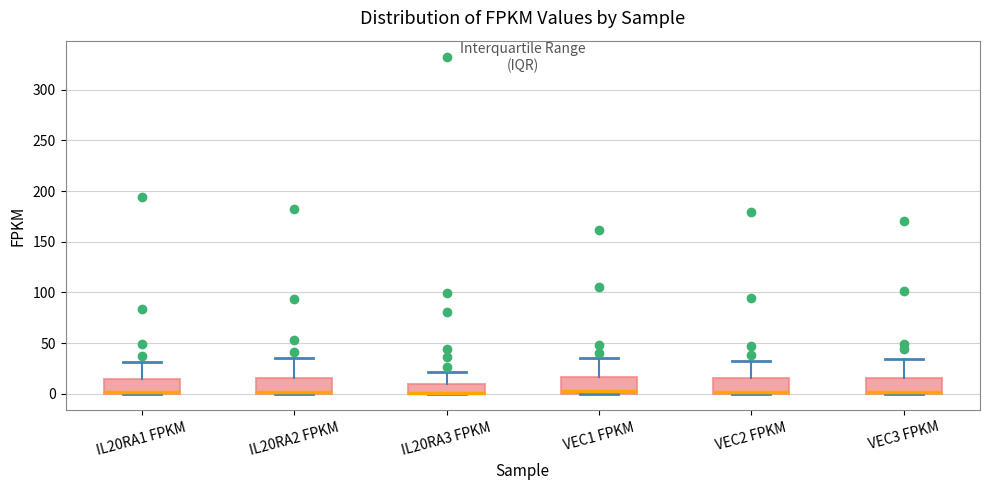

Reading left to right, transcribe this box plot: for each box, give where its median line is, the range the box spans, and where its two whiskers end, as read against the y-axis. The values are not printed on the chart, so give them approximately, as read against the axis.

IL20RA1 FPKM: median 0 (just above the box's lower edge), box 0 to 15, whiskers 0 to 30
IL20RA2 FPKM: median 0 (just above the box's lower edge), box 0 to 15, whiskers 0 to 35
IL20RA3 FPKM: median 0 (drawn on the box's lower edge), box 0 to 10, whiskers 0 to 20
VEC1 FPKM: median 0 (just above the box's lower edge), box 0 to 15, whiskers 0 to 35
VEC2 FPKM: median 0 (just above the box's lower edge), box 0 to 15, whiskers 0 to 35
VEC3 FPKM: median 0 (just above the box's lower edge), box 0 to 15, whiskers 0 to 35